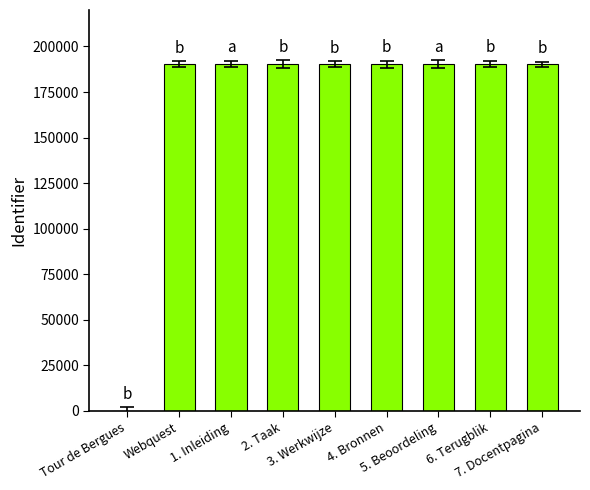

What is the greatest value displayed?

190335